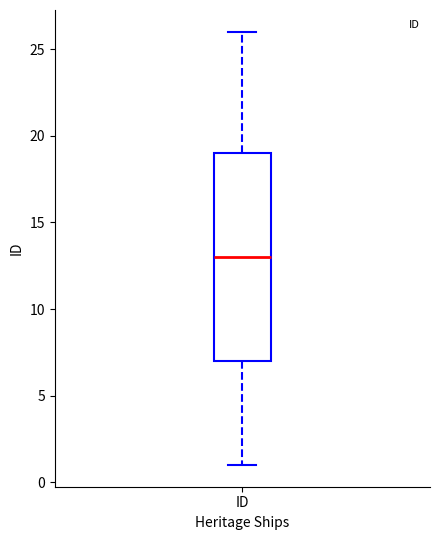

Where is the lower edge of the box for ID on the y-axis? The values are not printed on the chart, so give them approximately, as read against the axis.

7